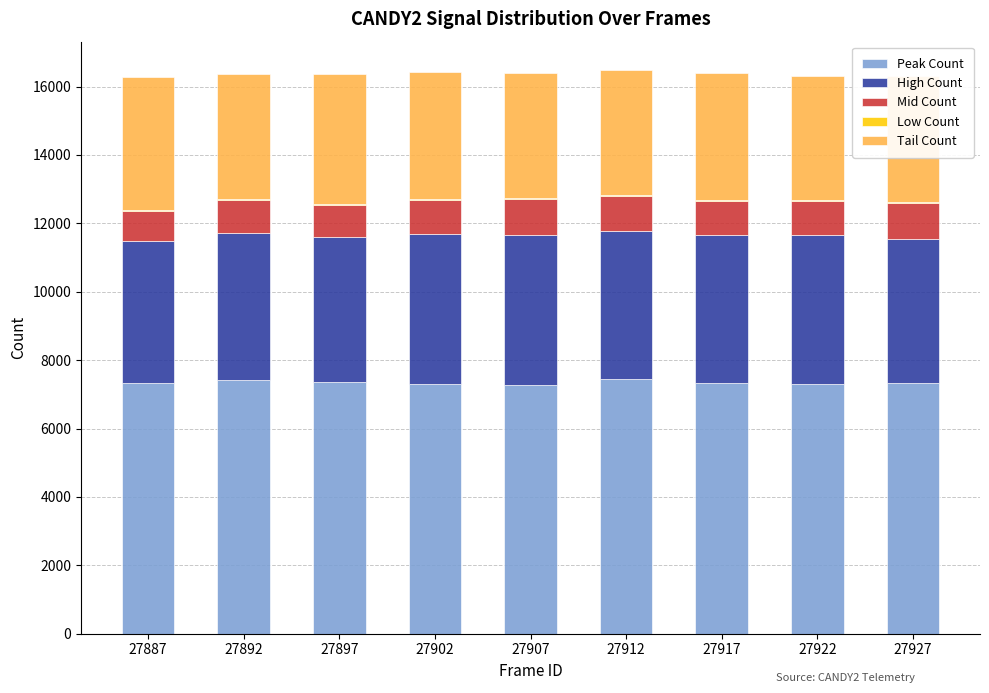

What is the maximum value for Peak Count?

7458